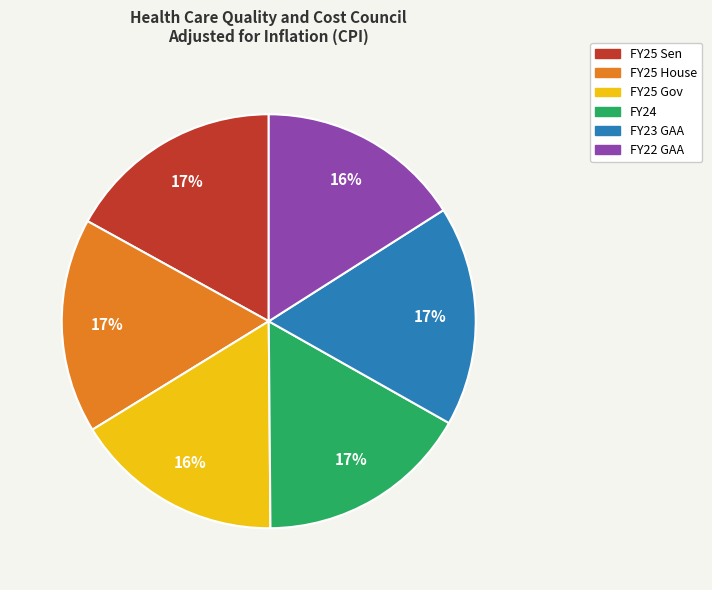

How many segments does this pie chart have?

6